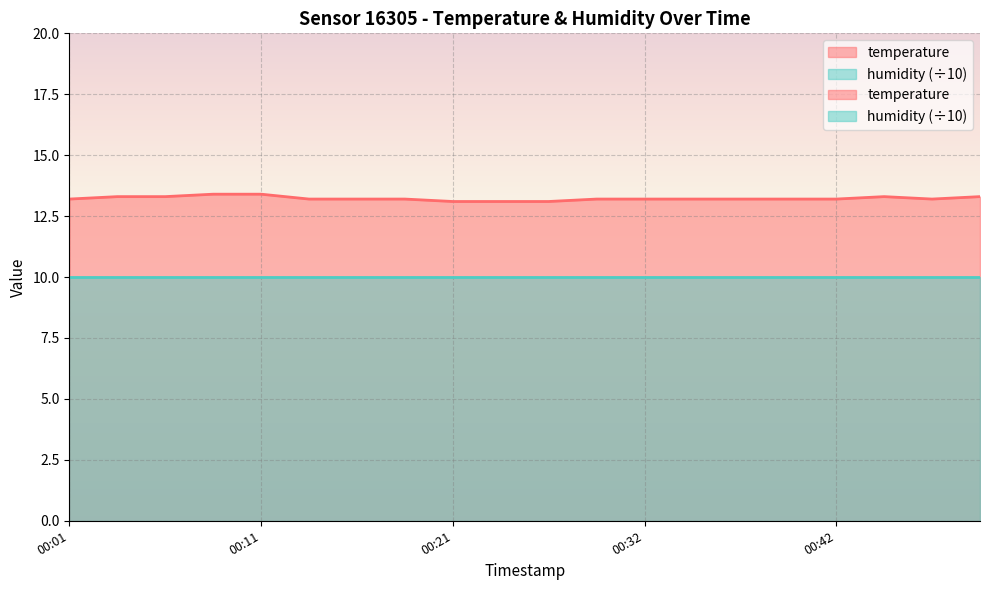

True or false: the data shows 21.9 at 00:44.

False